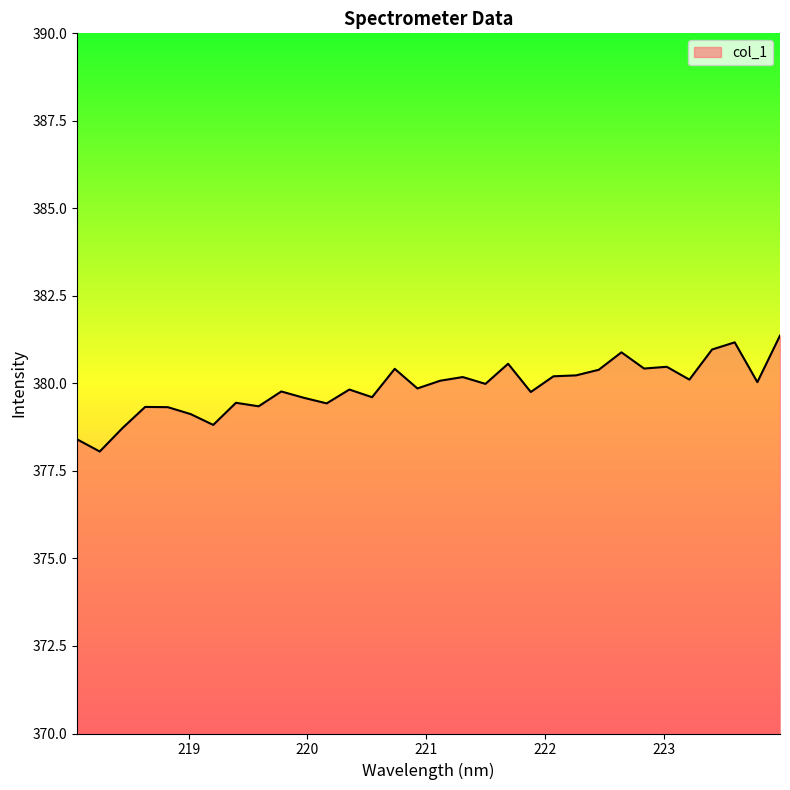

What is the sum of all values?

12155.9